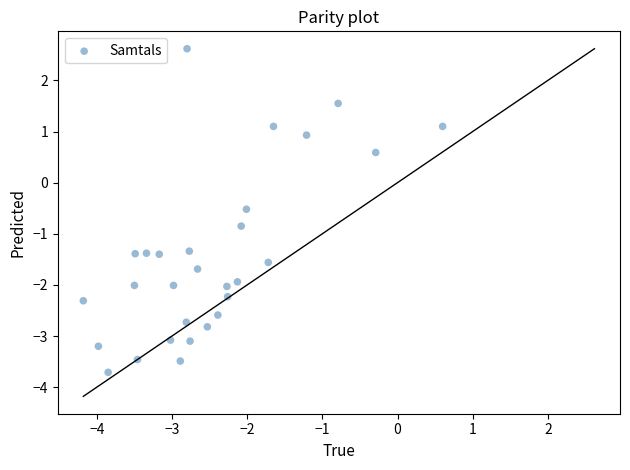

What is the range of X values (max minus min)?

4.8